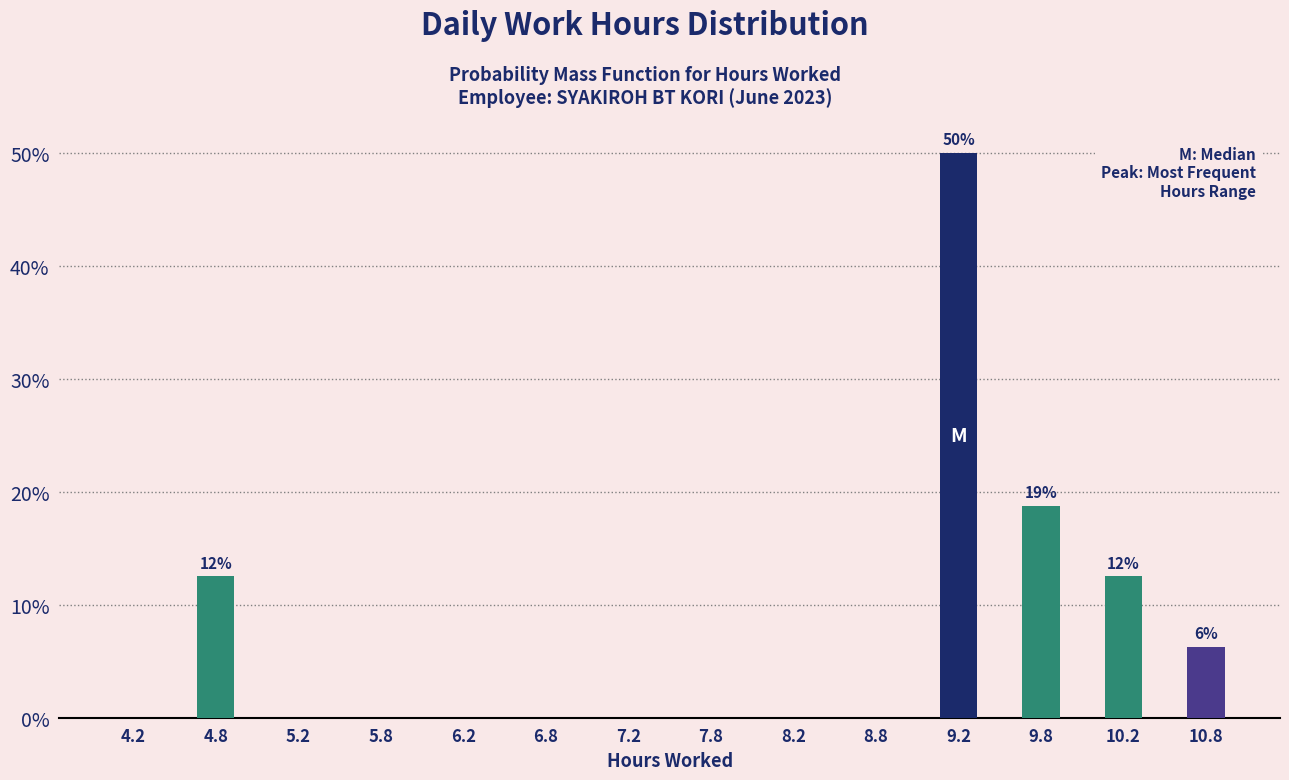

True or false: the data shows 0.0 at 7.2.

True